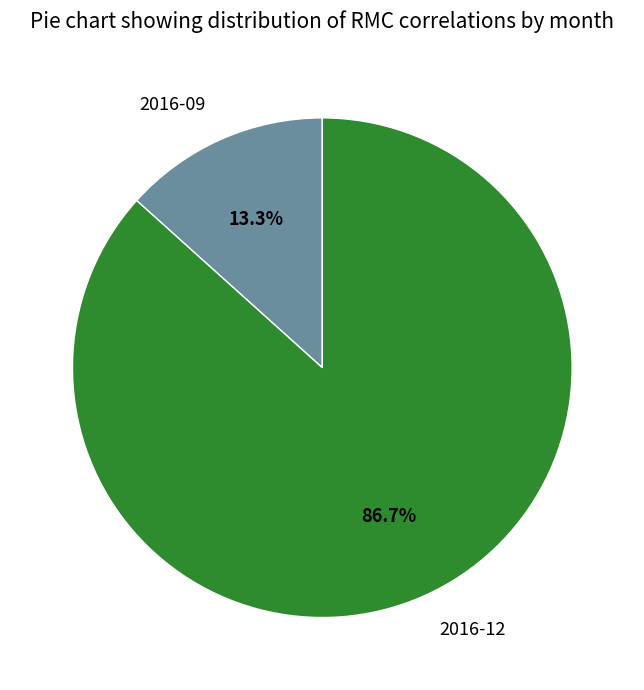

How many segments does this pie chart have?

2